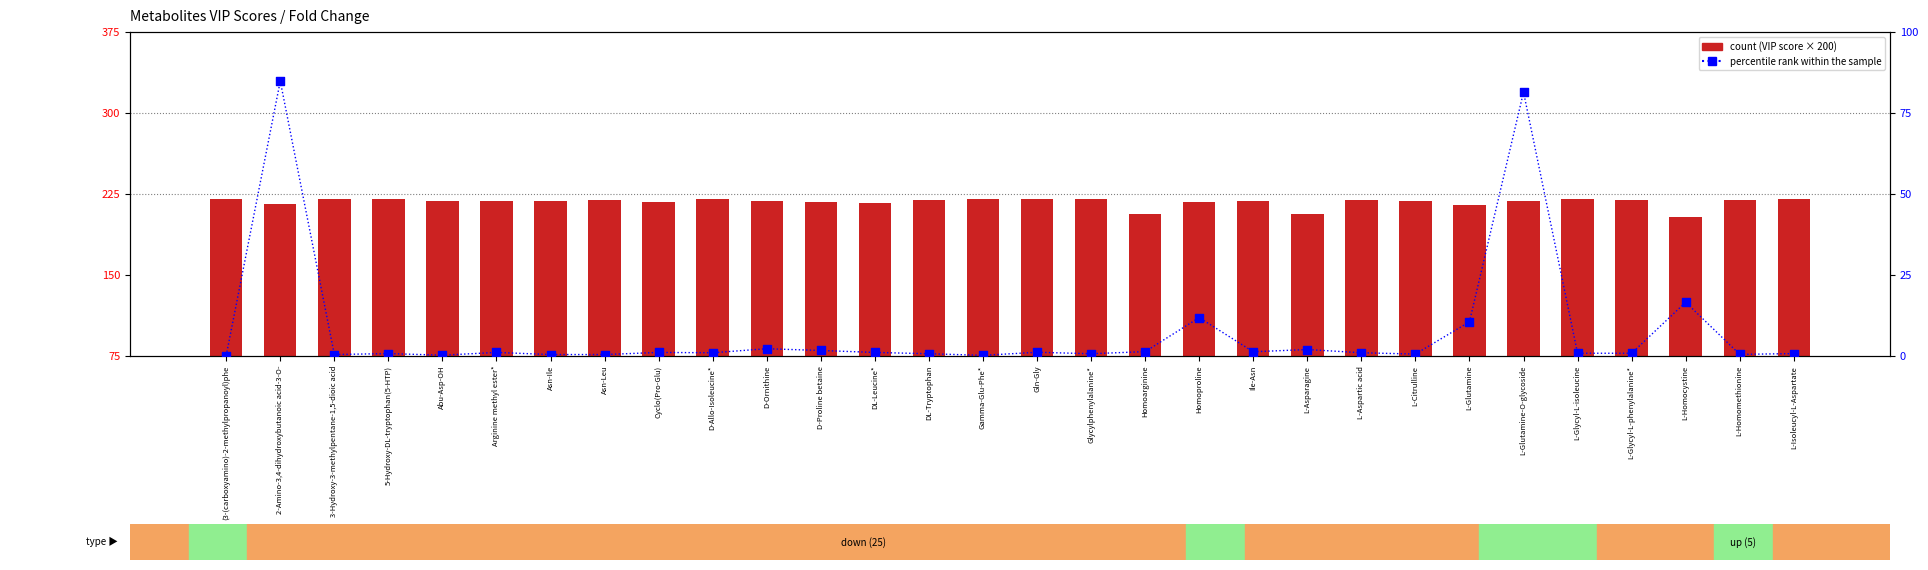

Which series has the largest total across all categories?

count